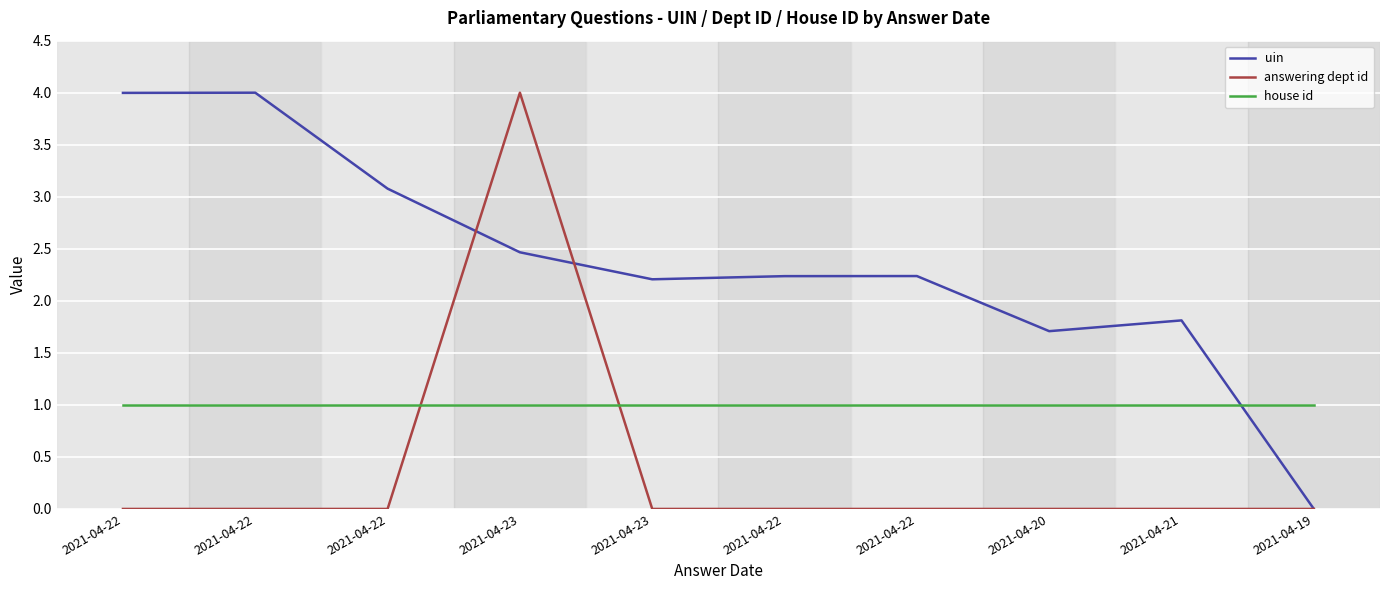

Is this an area chart (filled region under the line)?

No